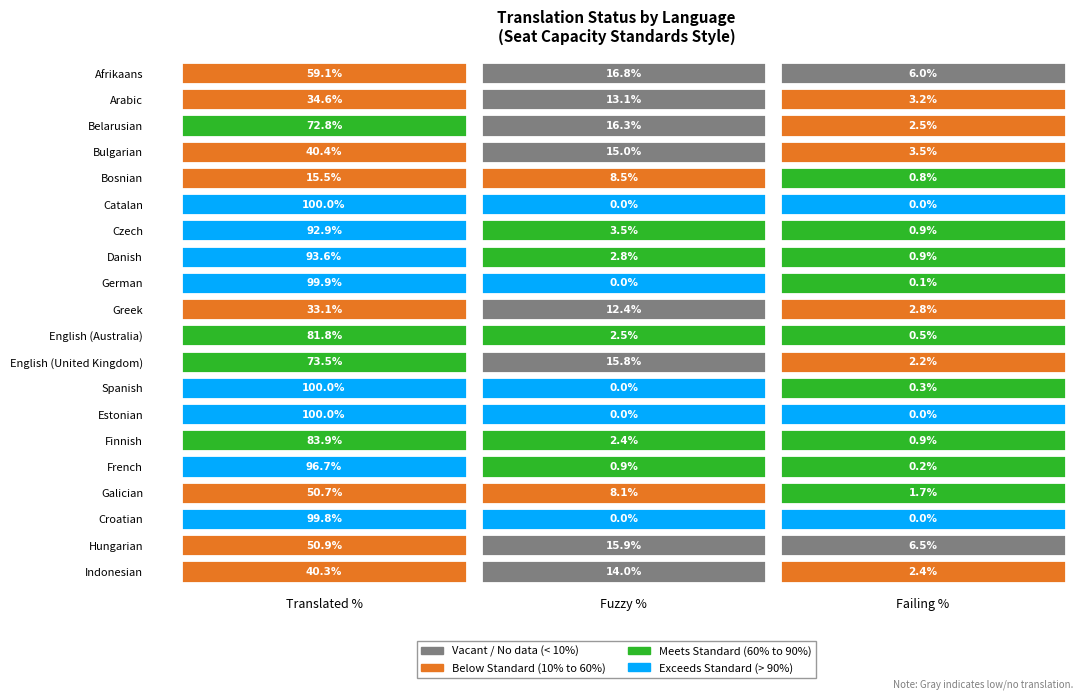

Which series has the largest range (max minus min)?

translated_percent